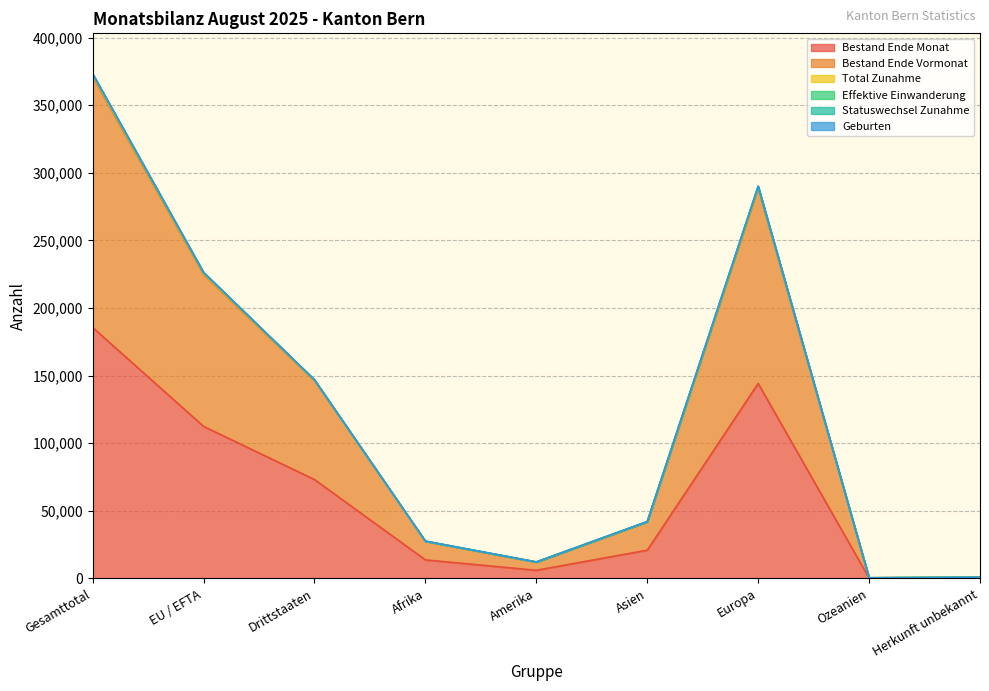

True or false: Effektive Einwanderung has more than 2 points higher than both neighbors.

False